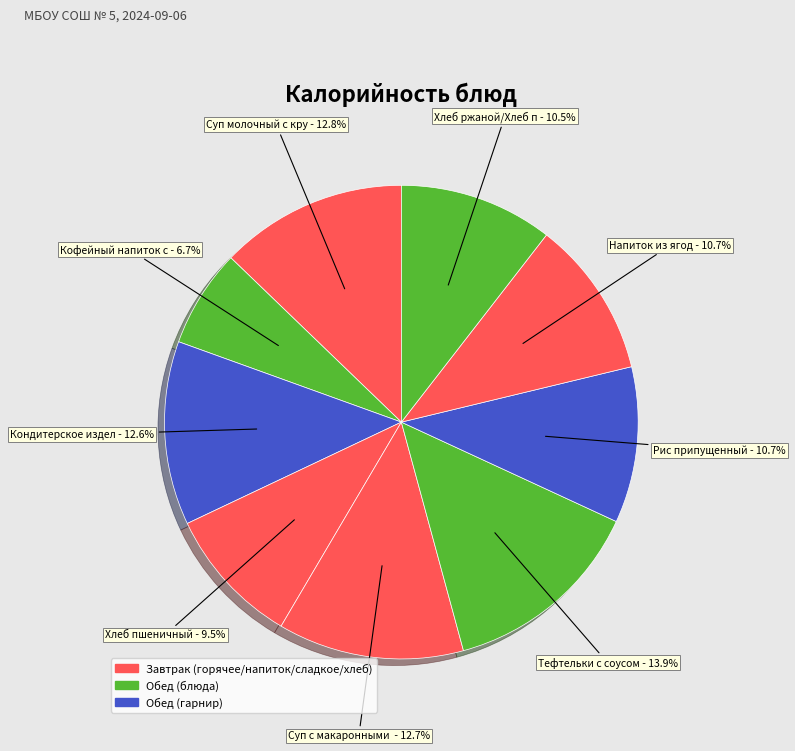

Is there a majority slice in this chart?

No